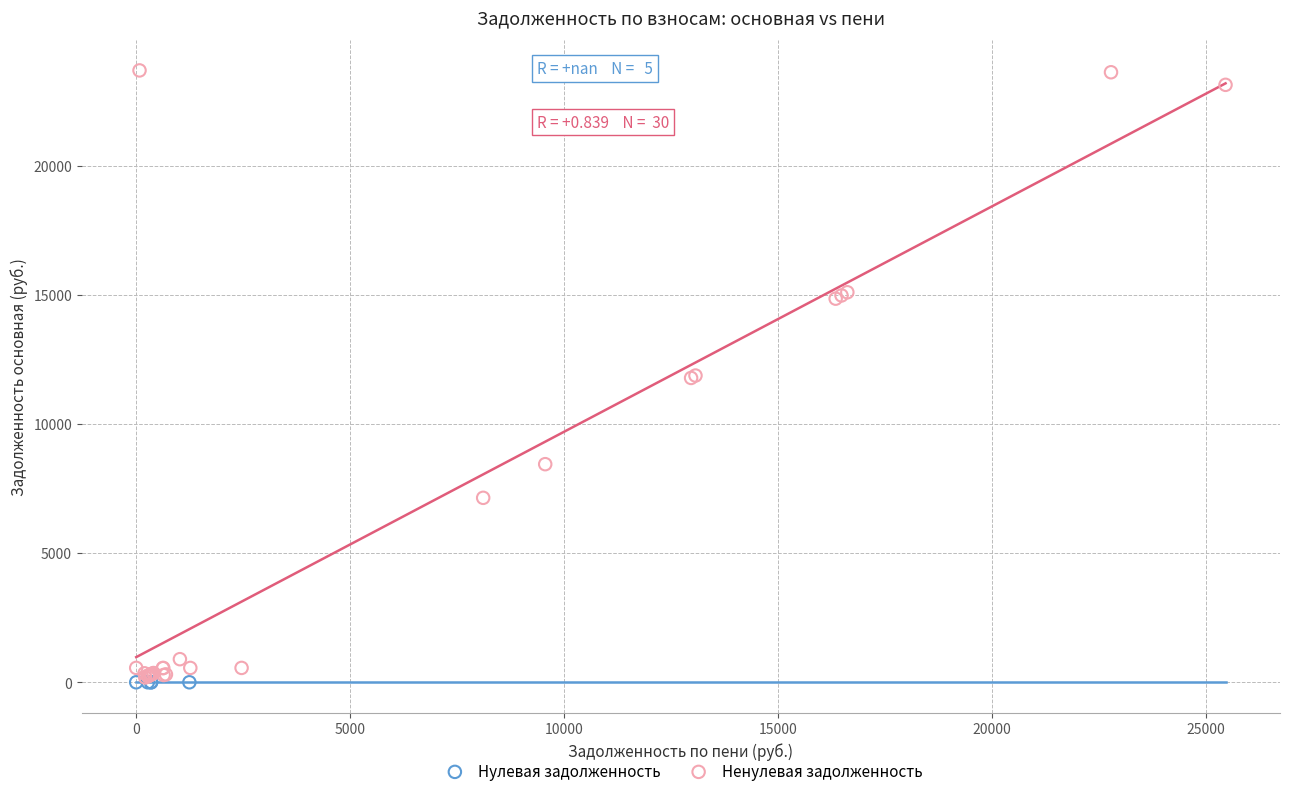

Which series contains the highest Y value?

Ненулевая задолженность